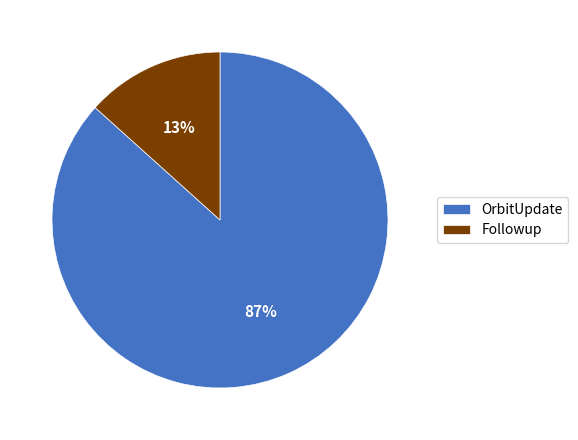

Which category accounts for the majority?

OrbitUpdate